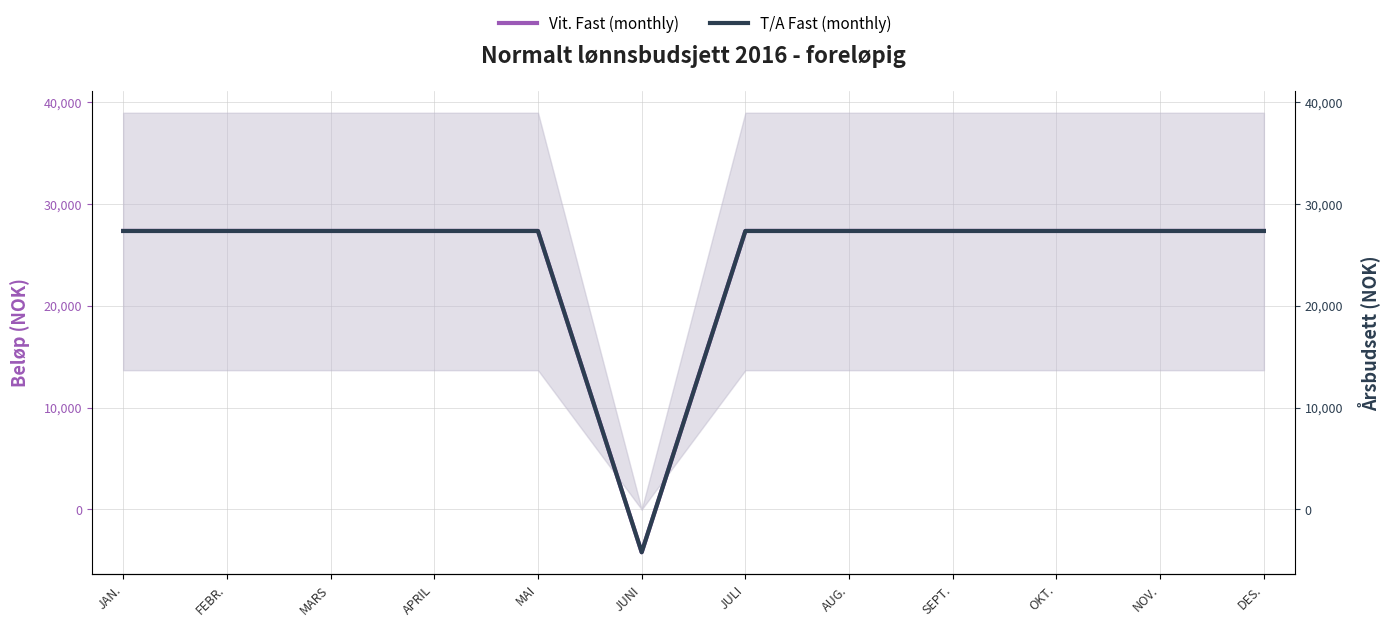

Which label corresponds to the largest value in the chart?

JAN.